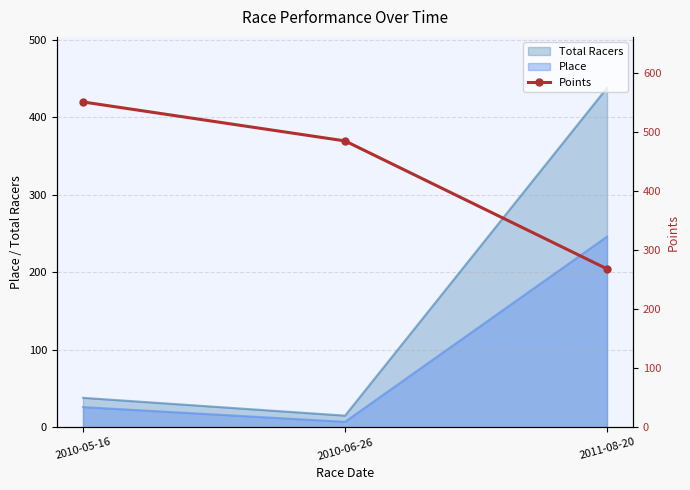

Reading left to right, what are all the values shown in this chart?

551.2	485.1	268.3